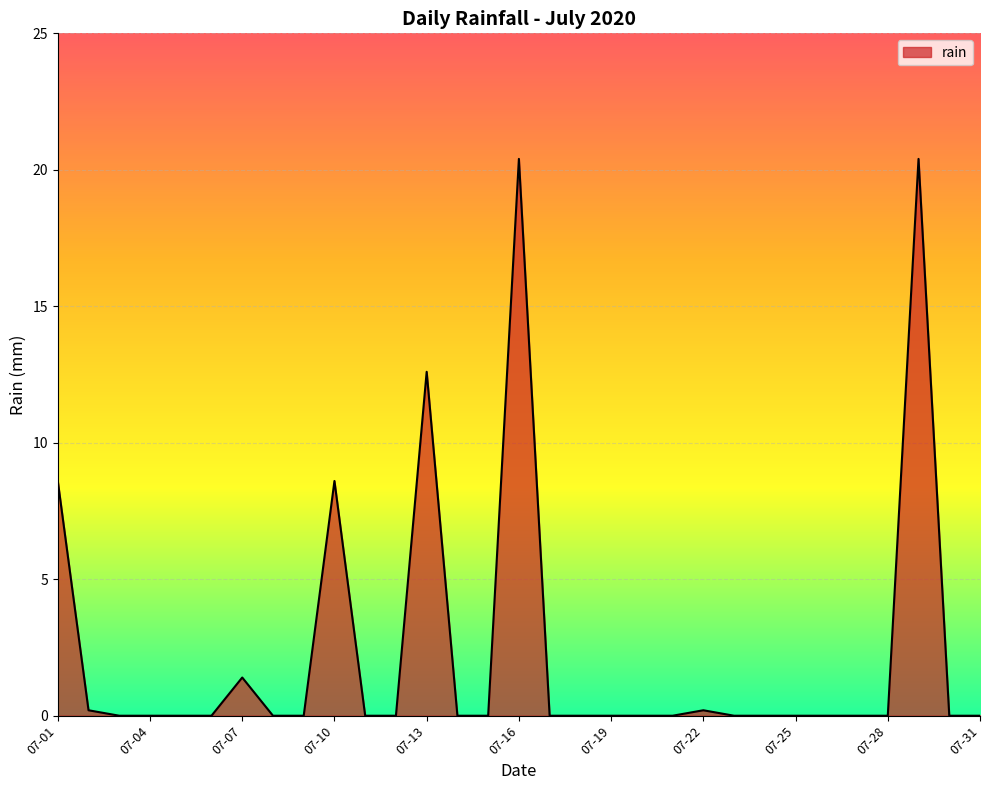

What is the sum of all values?

72.4